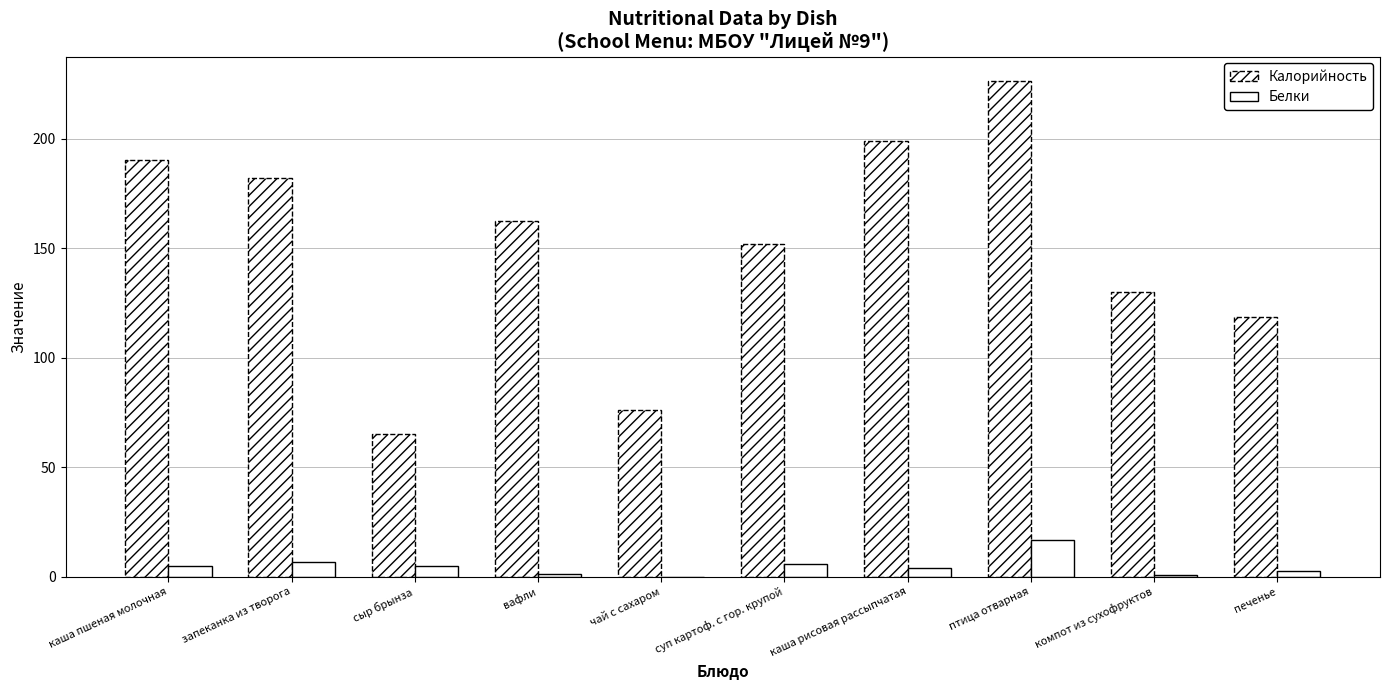

How many values in the Калорийность series exceed 162?

5